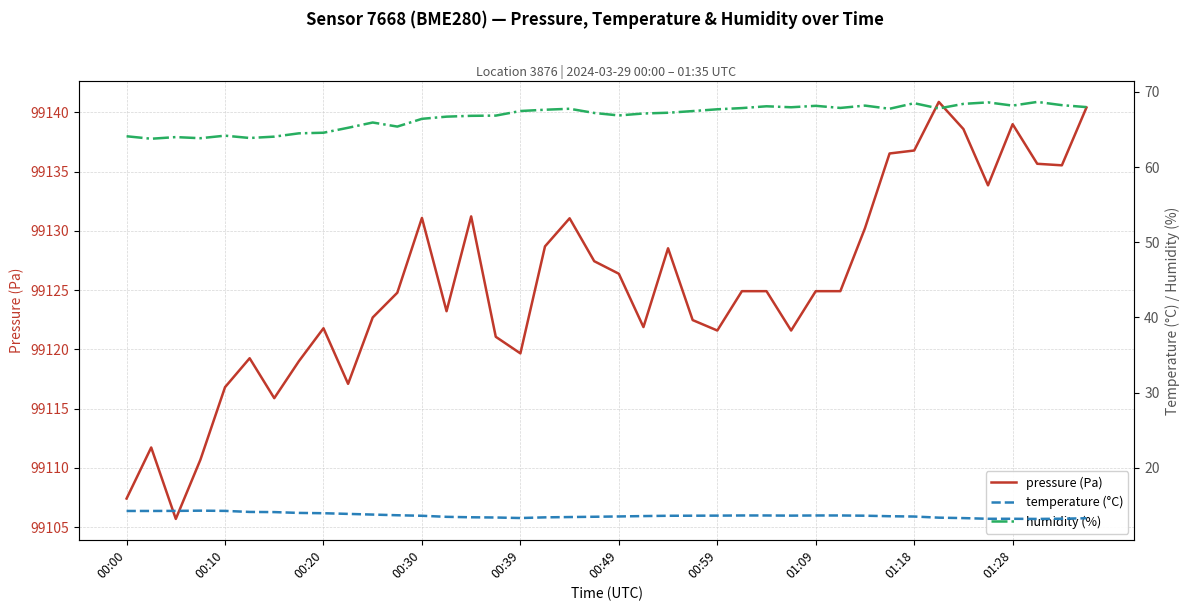

The value of pressure (Pa) at 00:59 is 157702.8. True or false?

False